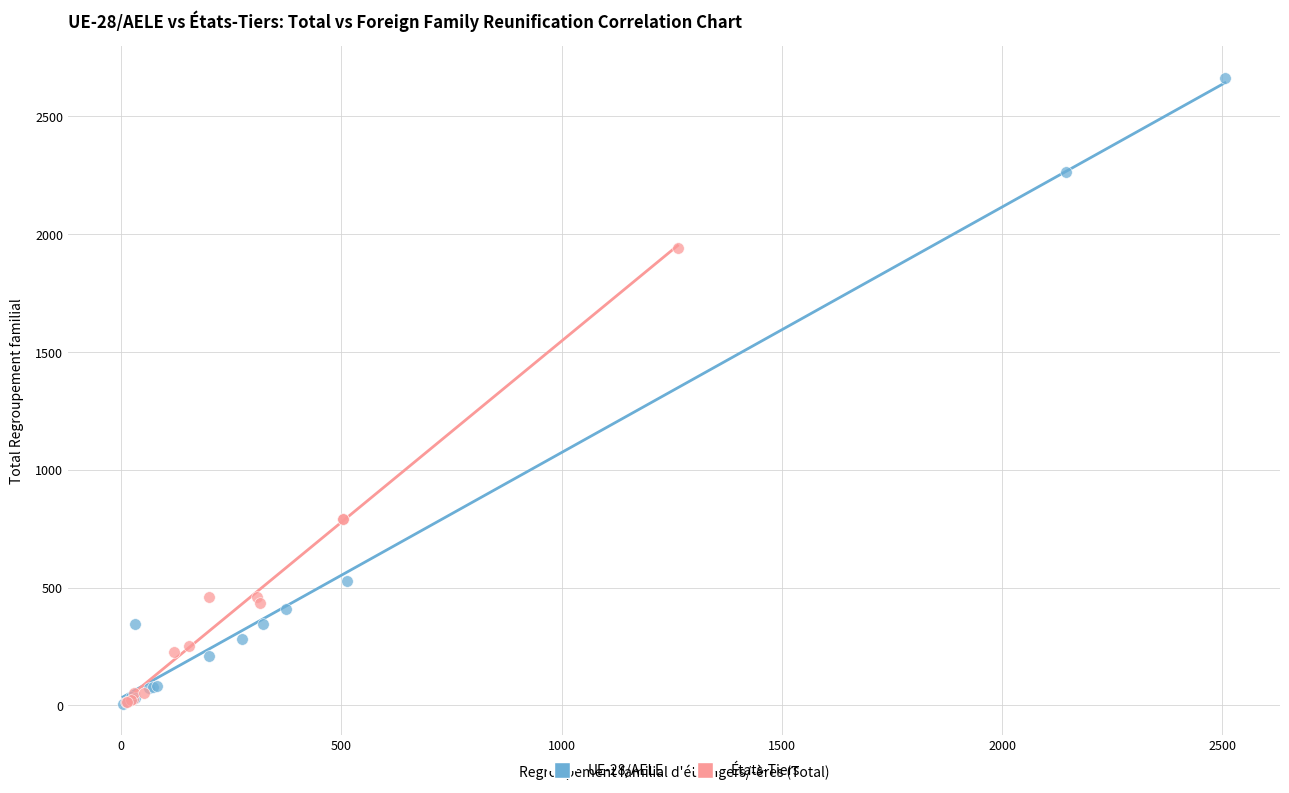

Which series has the largest Y range (max minus min)?

UE-28/AELE